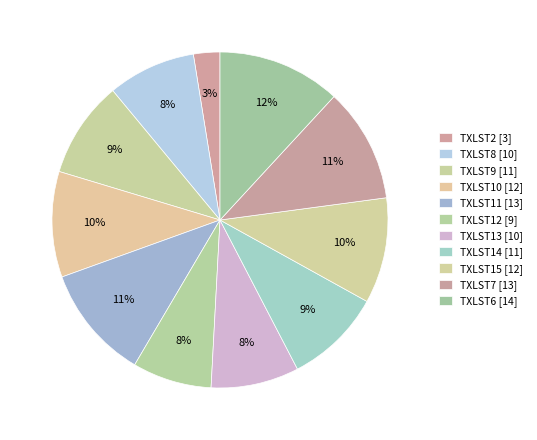

Count the number of slices in the pie.

11